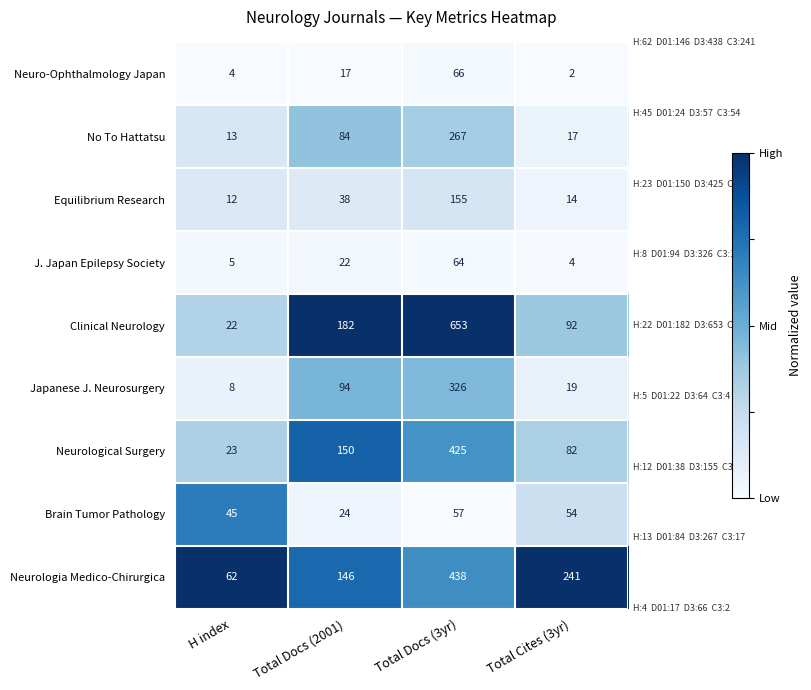

Read the Brain Tumor Pathology value at Total Docs (2001), to the nearest 10.

20